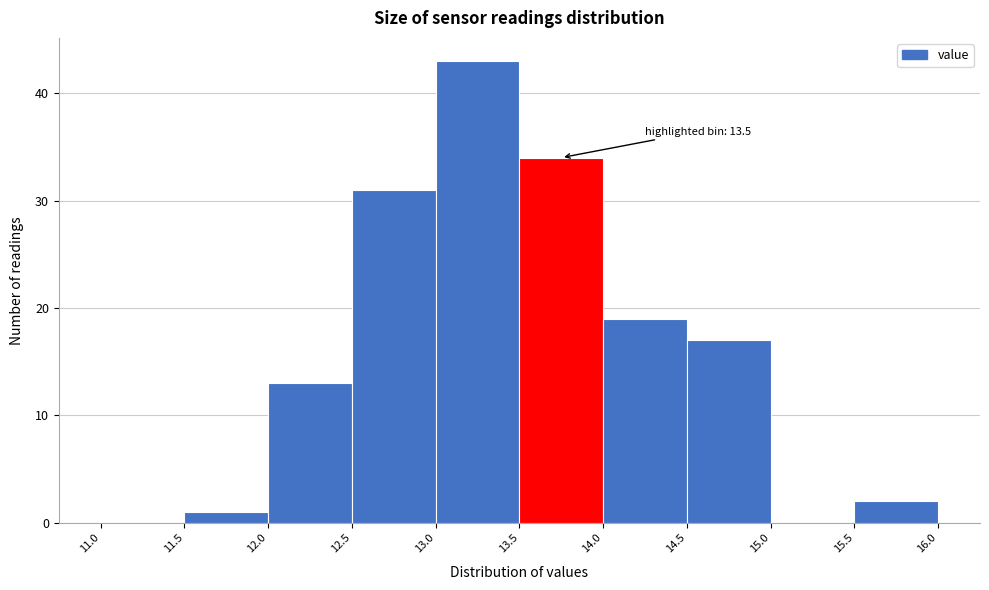

Over which range of the x-axis is the bar tallest?

13.0 to 13.5